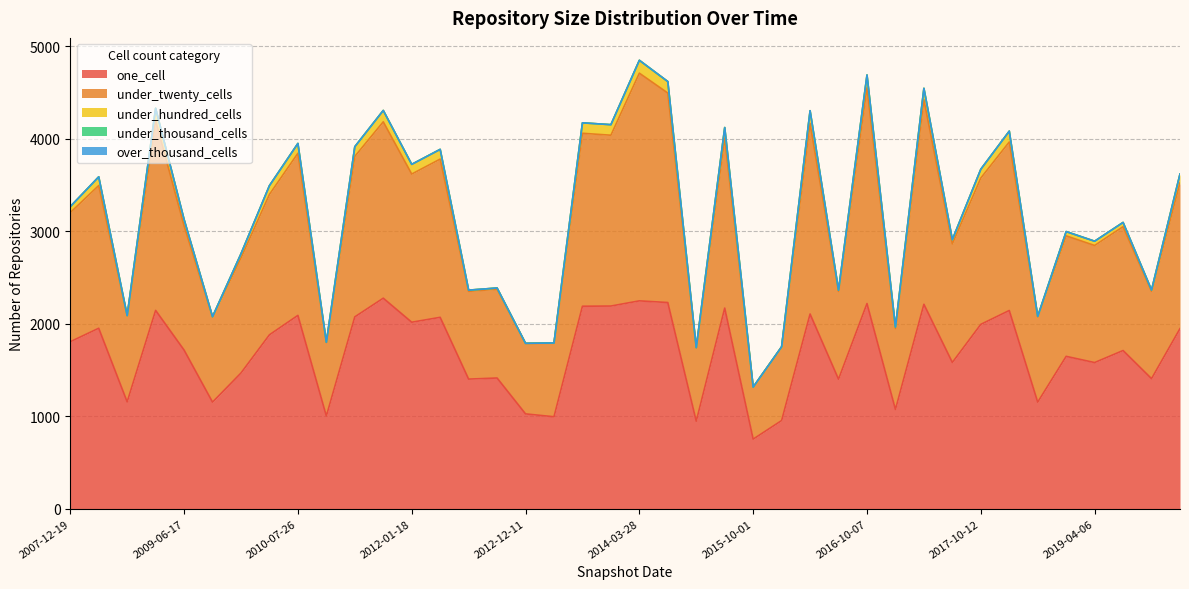

What is the value of the under_hundred_cells point at the 4th from the left?

4329